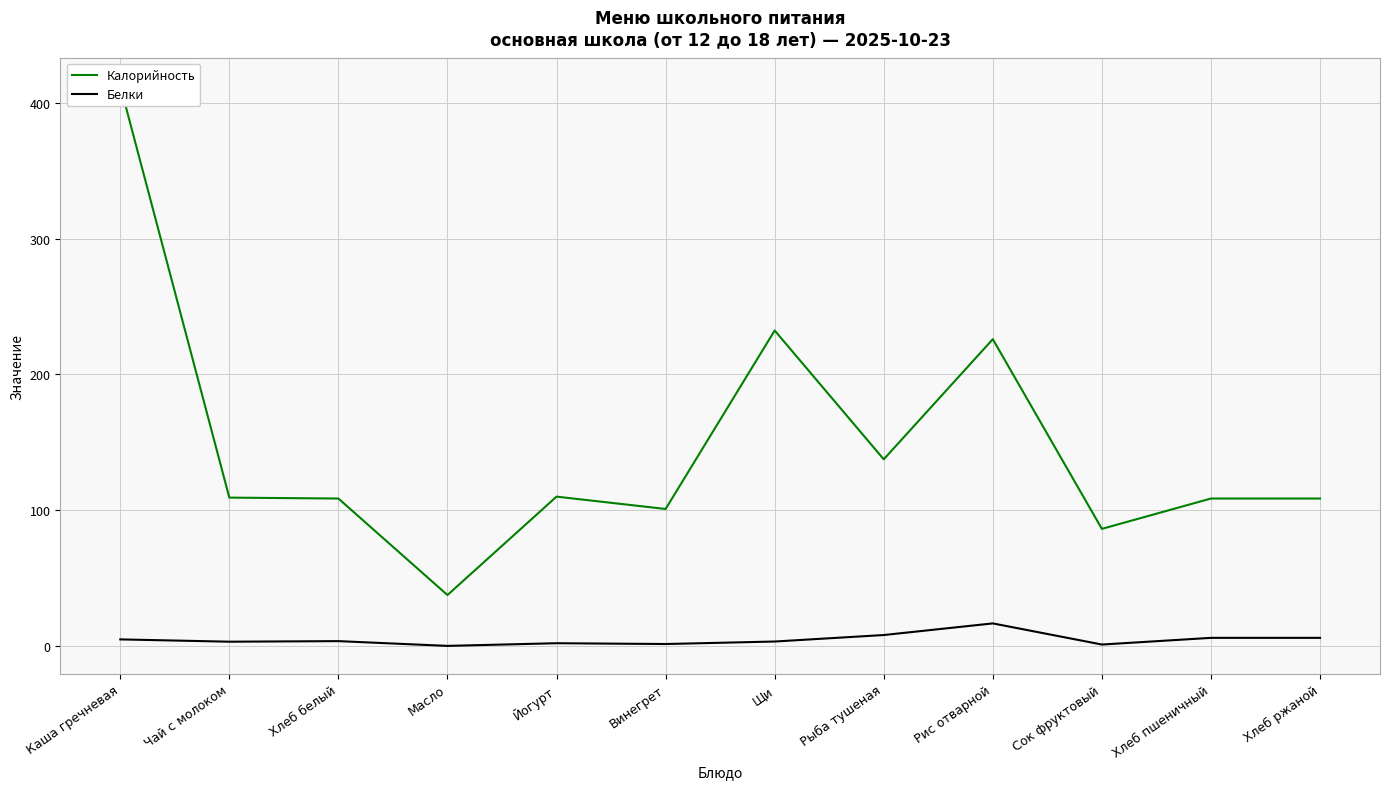

What value does the Белки series have at Щи?

3.2